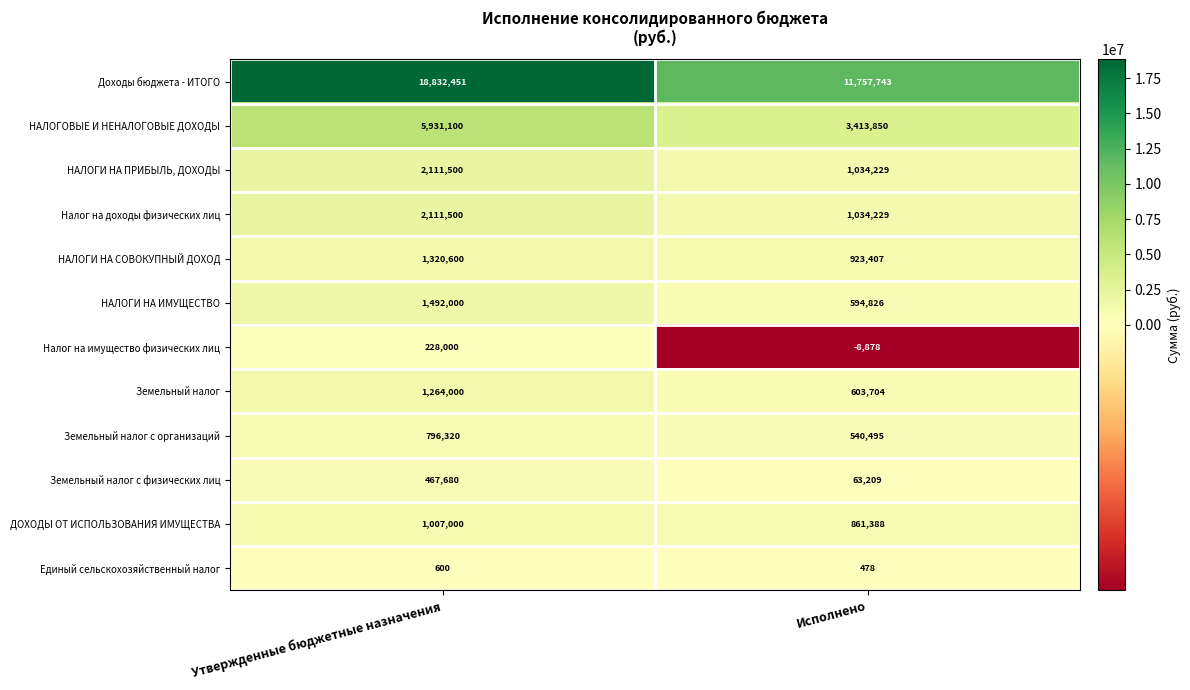

Reading right to left, transcribe all the data shown in this chart.

Доходы бюджета - ИТОГО: Исполнено=11757743	Утвержденные бюджетные назначения=18832451
НАЛОГОВЫЕ И НЕНАЛОГОВЫЕ ДОХОДЫ: Исполнено=3413850	Утвержденные бюджетные назначения=5931100
НАЛОГИ НА ПРИБЫЛЬ, ДОХОДЫ: Исполнено=1034229	Утвержденные бюджетные назначения=2111500
Налог на доходы физических лиц: Исполнено=1034229	Утвержденные бюджетные назначения=2111500
НАЛОГИ НА СОВОКУПНЫЙ ДОХОД: Исполнено=923407	Утвержденные бюджетные назначения=1320600
НАЛОГИ НА ИМУЩЕСТВО: Исполнено=594826	Утвержденные бюджетные назначения=1492000
Налог на имущество физических лиц: Исполнено=-8878	Утвержденные бюджетные назначения=228000
Земельный налог: Исполнено=603704	Утвержденные бюджетные назначения=1264000
Земельный налог с организаций: Исполнено=540495	Утвержденные бюджетные назначения=796320
Земельный налог с физических лиц: Исполнено=63209	Утвержденные бюджетные назначения=467680
ДОХОДЫ ОТ ИСПОЛЬЗОВАНИЯ ИМУЩЕСТВА: Исполнено=861388	Утвержденные бюджетные назначения=1007000
Единый сельскохозяйственный налог: Исполнено=478	Утвержденные бюджетные назначения=600